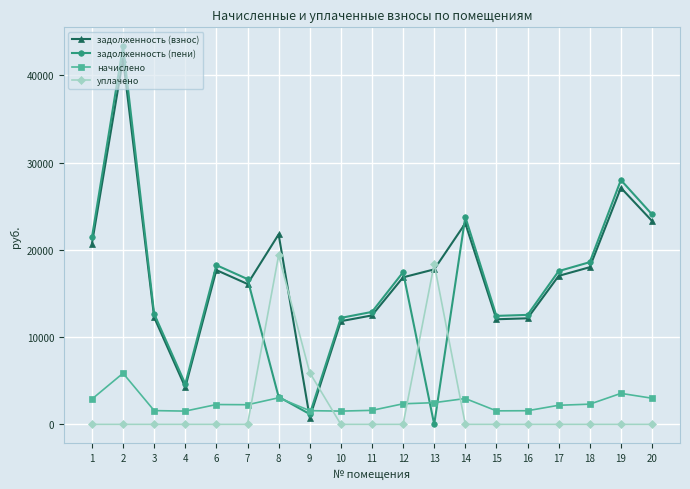

How many categories are shown in the chart?

19